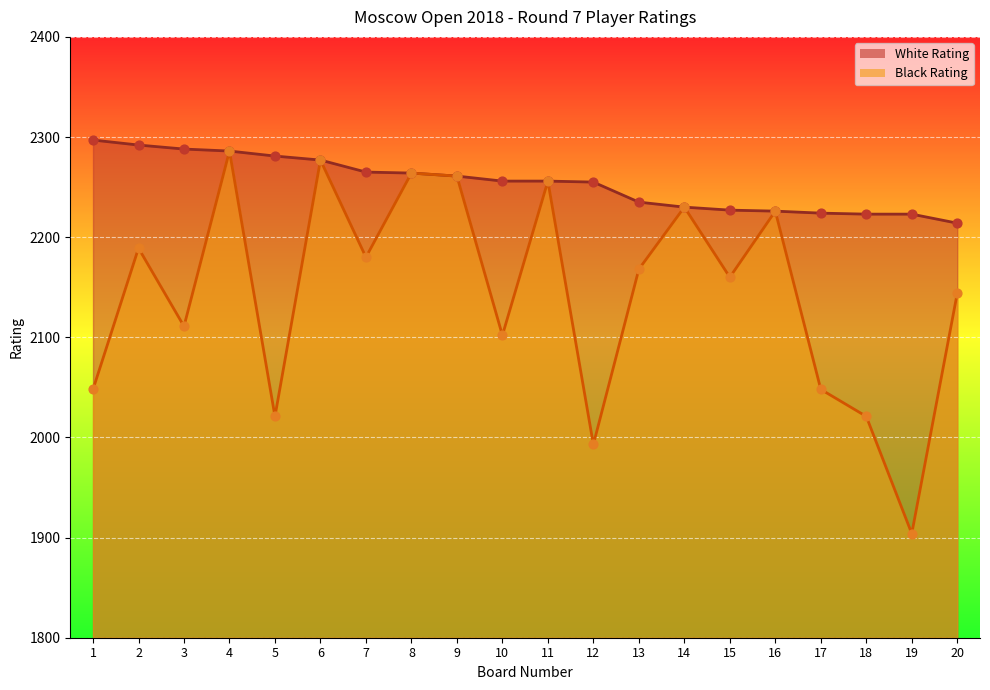

Which series has the widest spread of Y values?

Black Rating